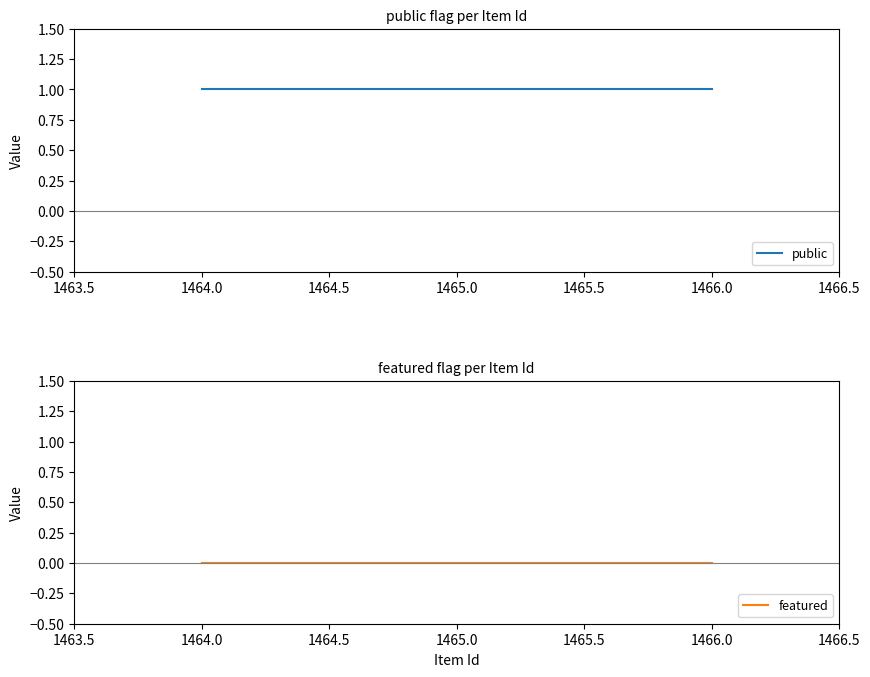

What is the sum of all public values?

3